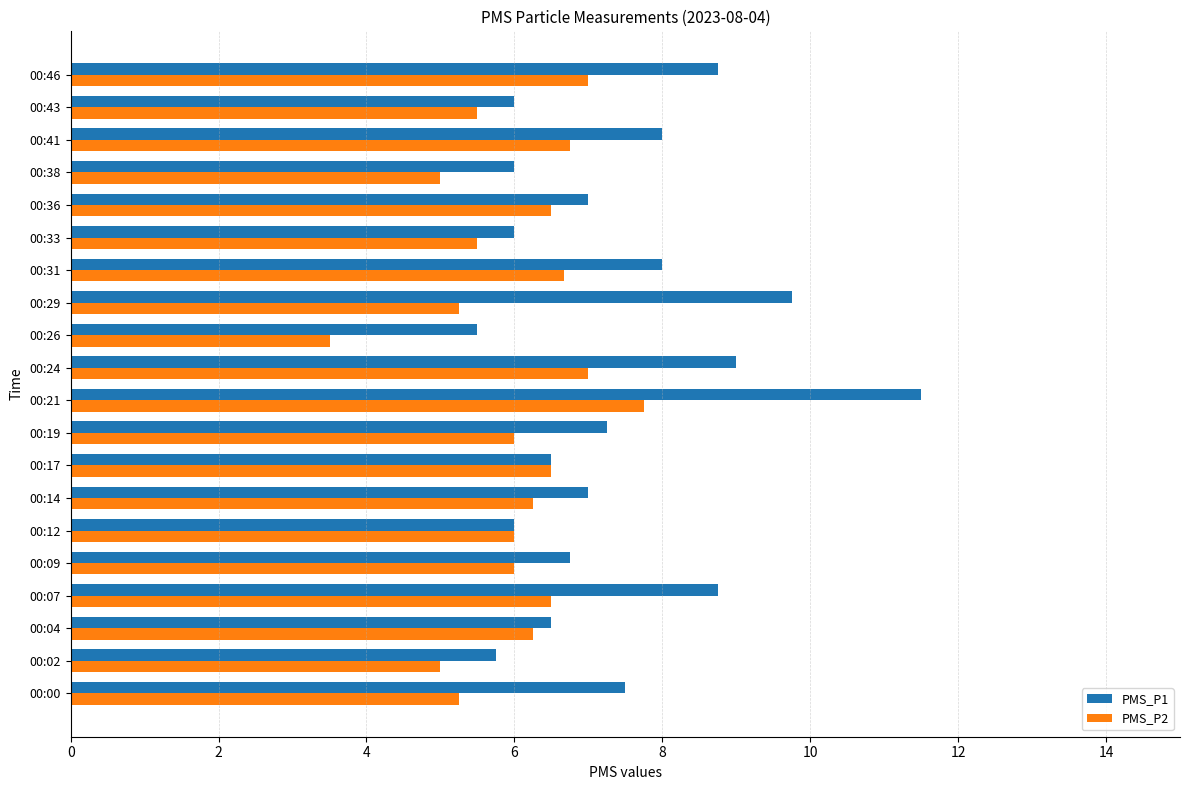

Read the PMS_P1 value at 00:24.

9.0